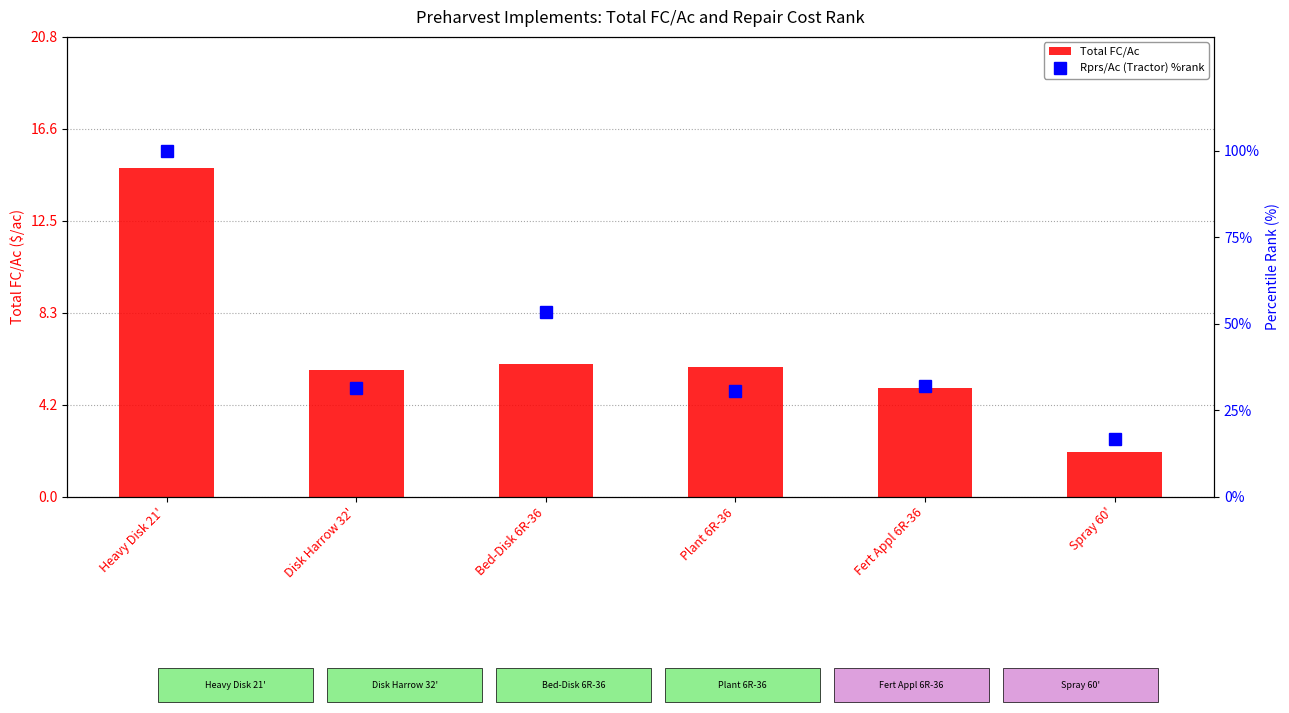

Where is Total FC/Ac nearest to the value 8?

Bed-Disk 6R-36